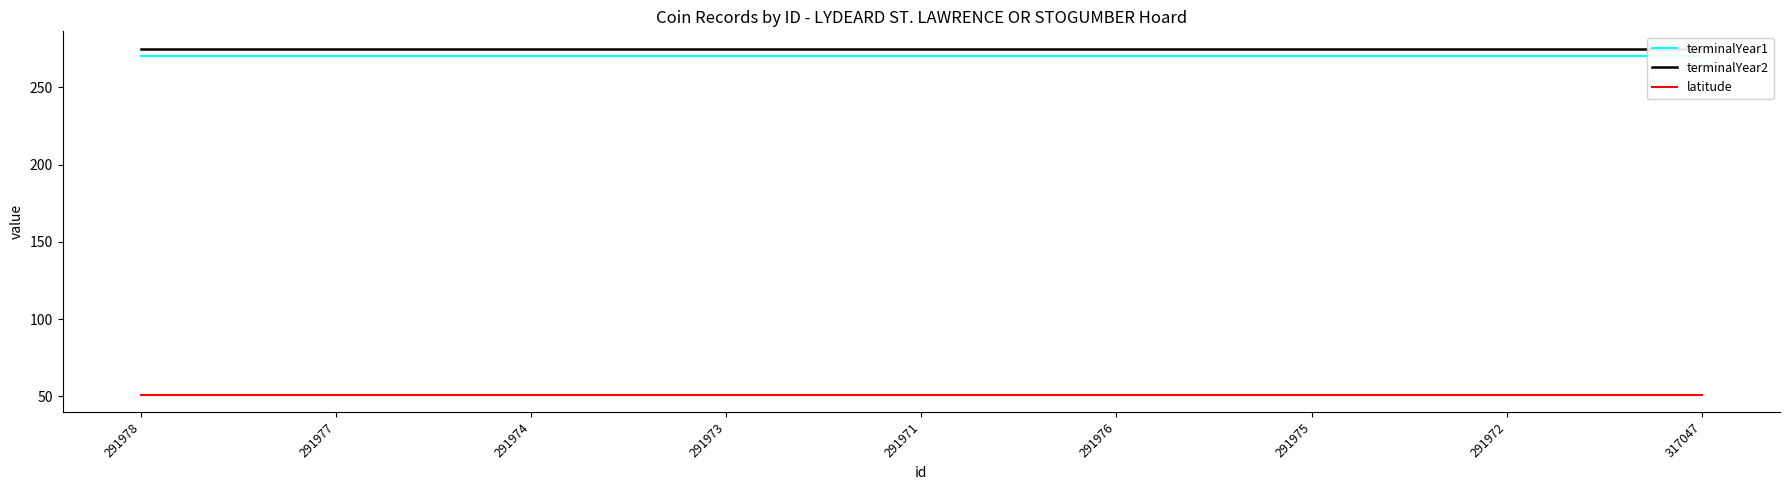

What is the sum of all latitude values?

460.3